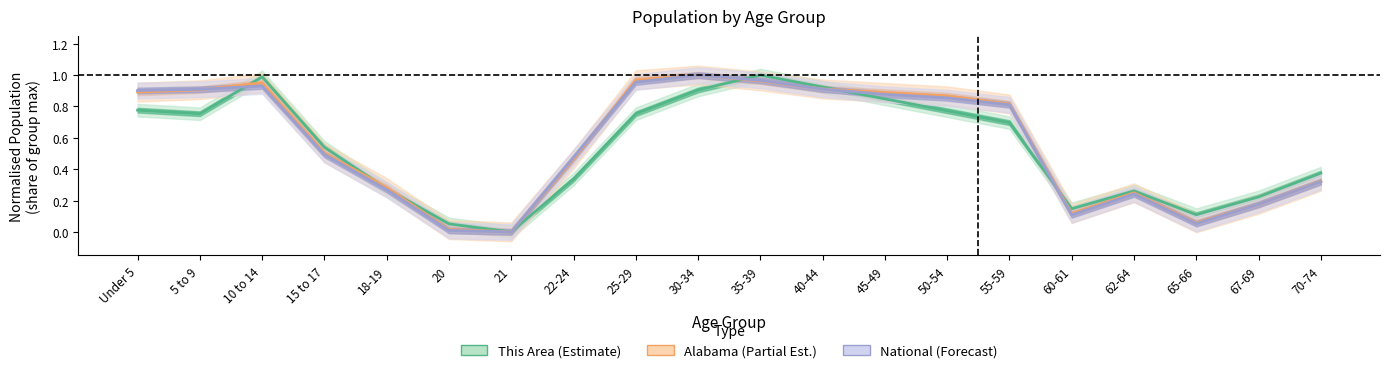

Read the Alabama (Partial Est.) value at 40-44.

0.9